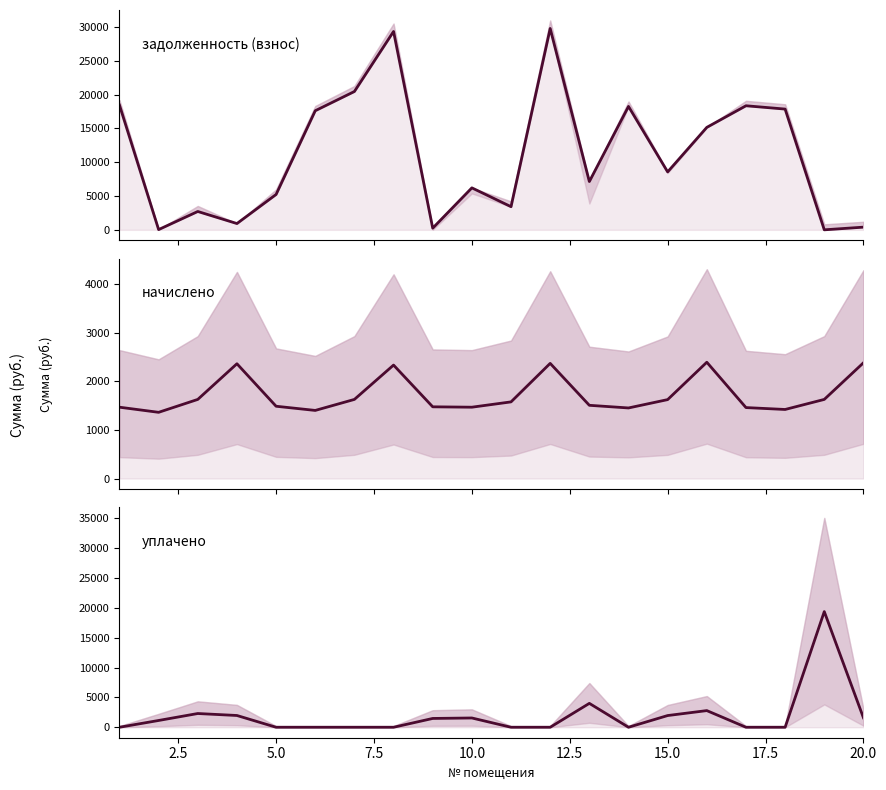

How many distinct data groups are displayed?

3